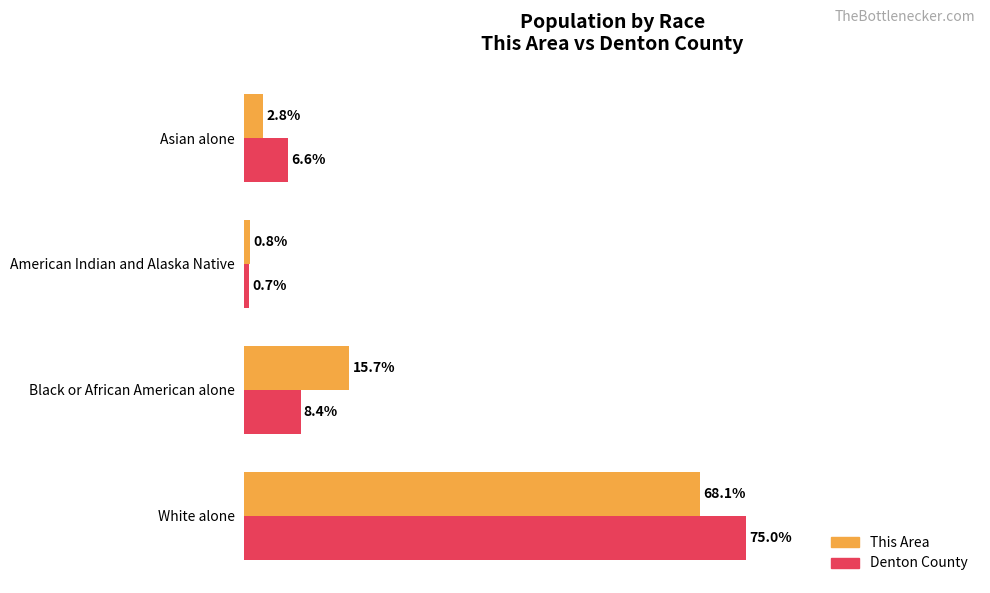

Is the value of Denton County at American Indian and Alaska Native greater than the value of This Area at Asian alone?

No